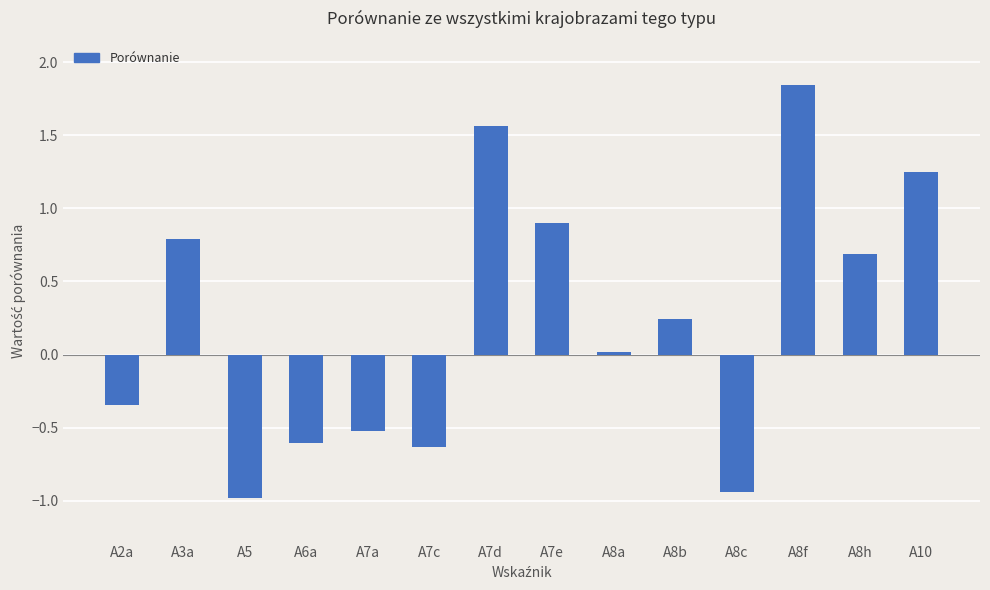

What is the sum of the values at A7a and A7d?

1.0